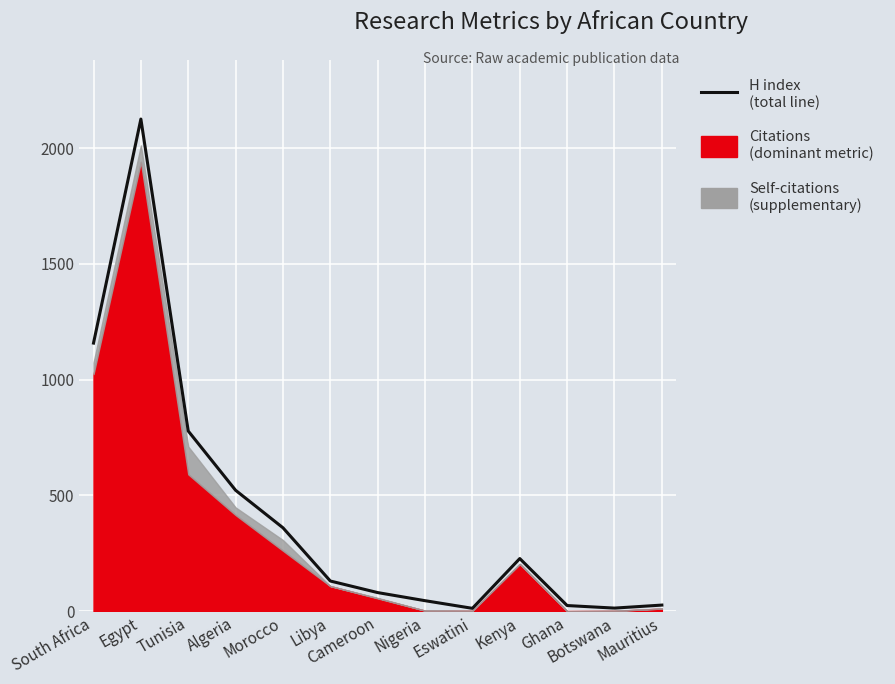

How many lines are shown in the chart?

1